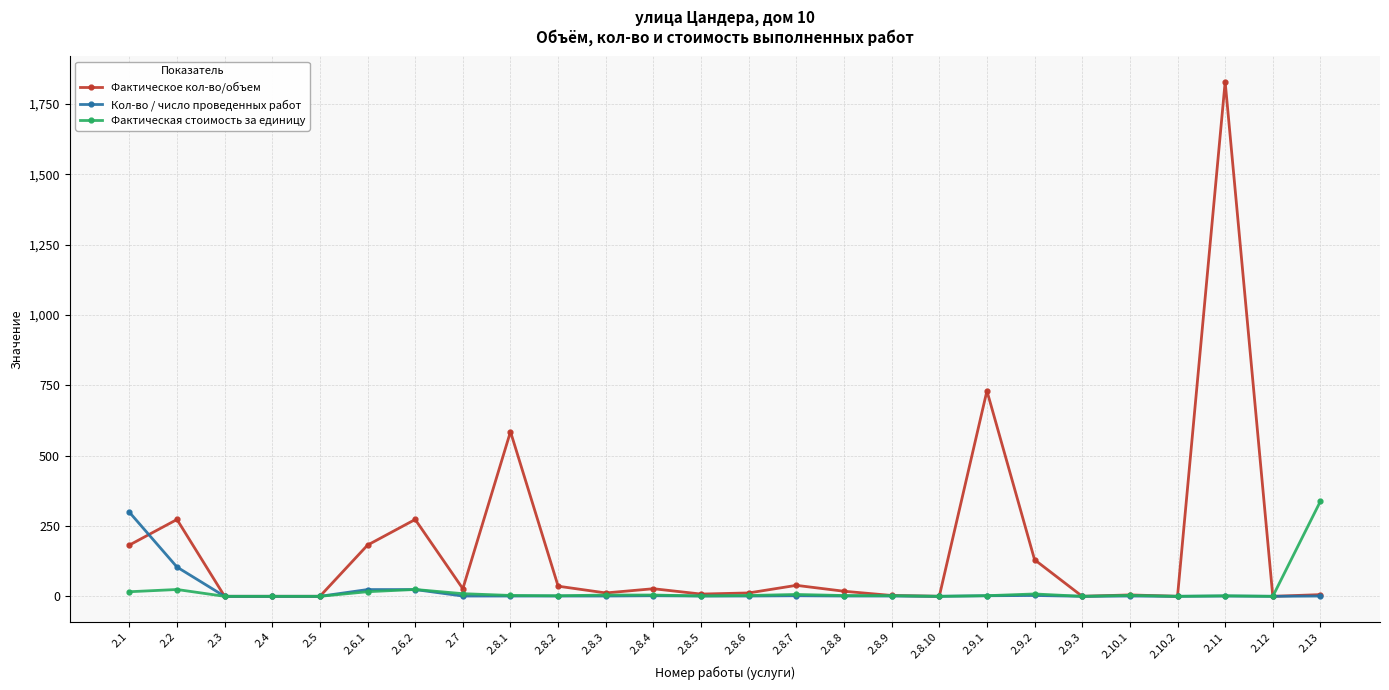

The Фактическое кол-во/объем series shows 18.0 at 2.8.8. True or false?

True